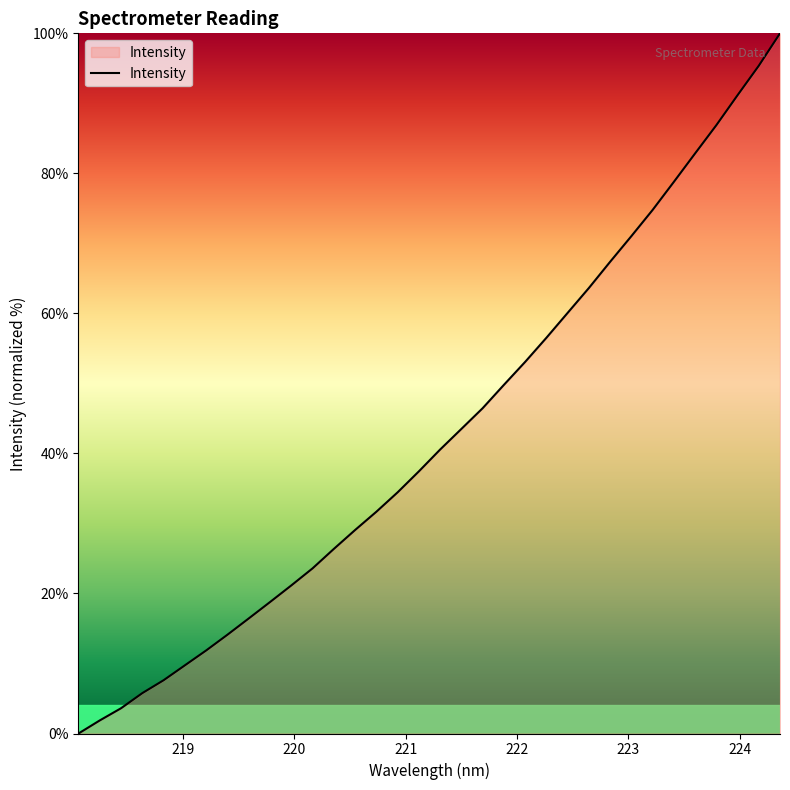

What is the difference between the maximum and minimum values?

100.0